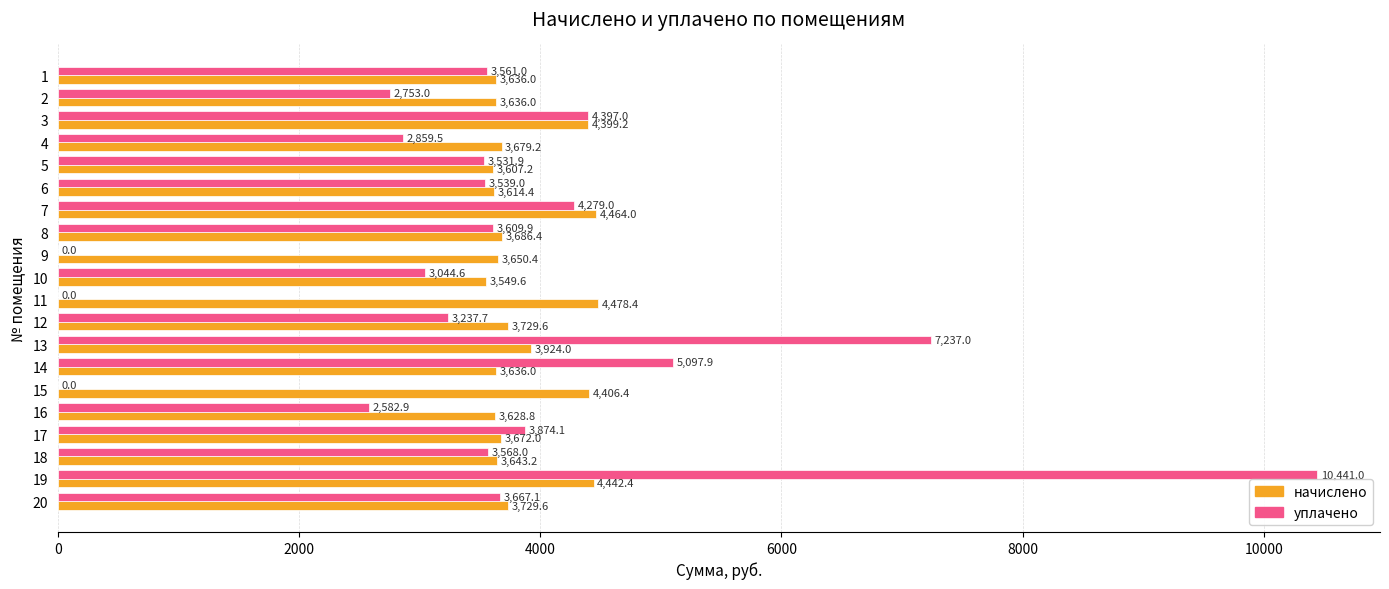

Which series changed the most between 8 and 20?

уплачено